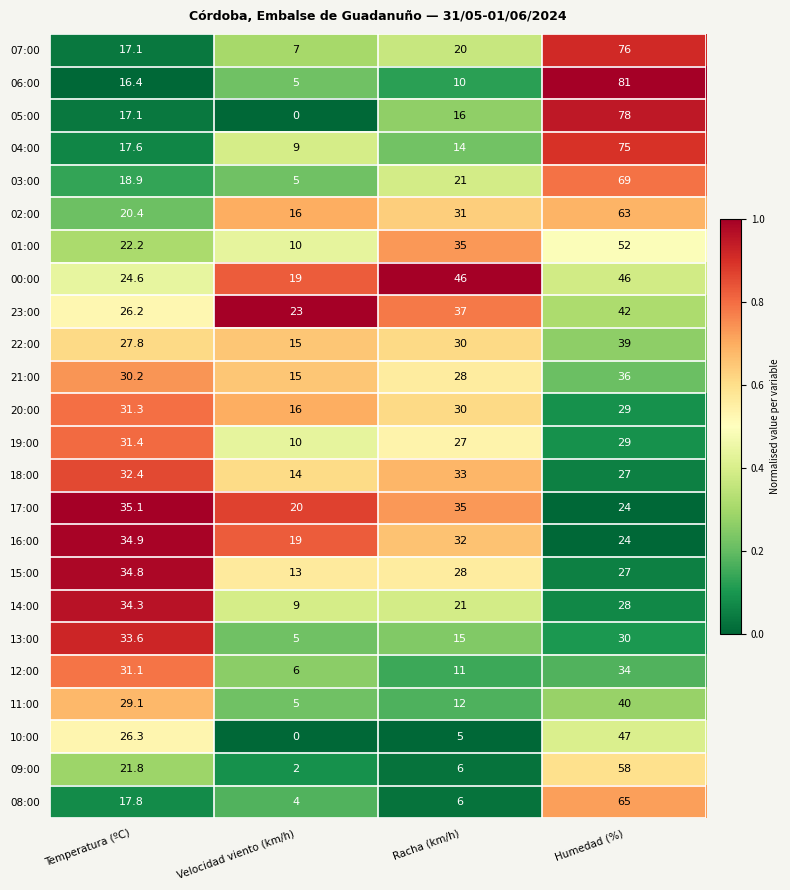

At how many categories does at least one series exceed 0?

4